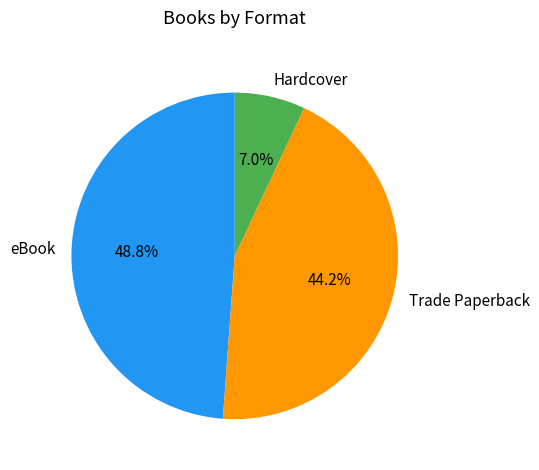

Combined, what portion of the pie is eBook and Trade Paperback?

93.0%